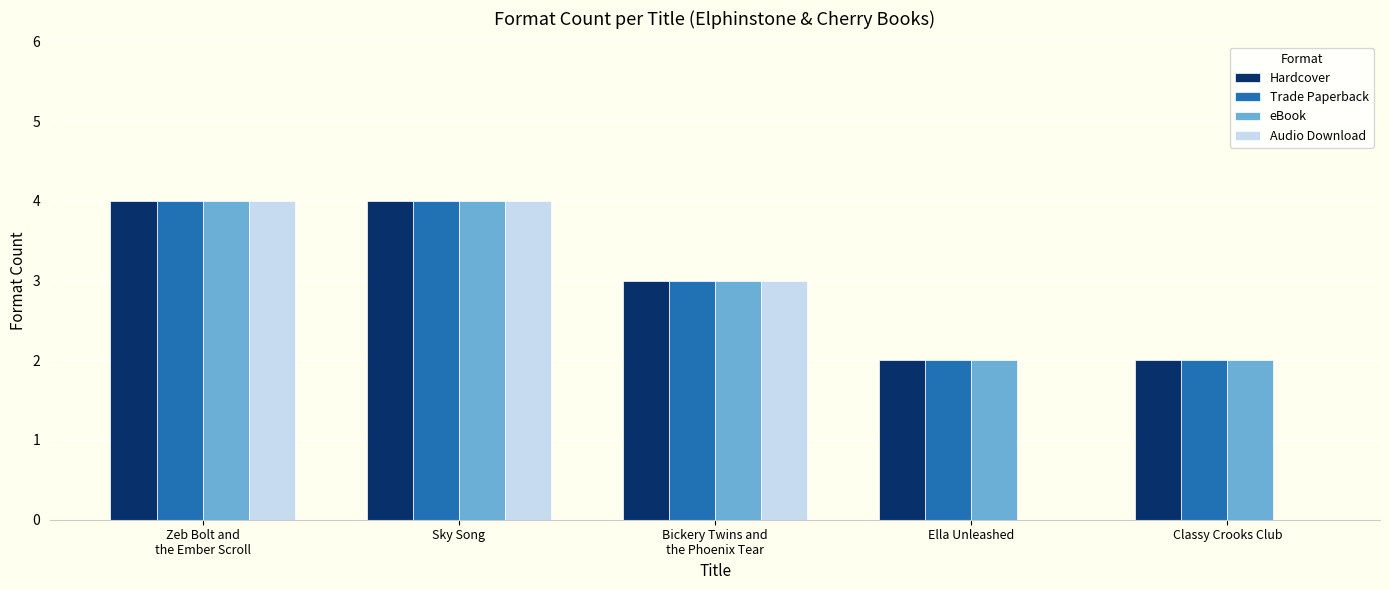

What is the total value across all series at Ella Unleashed?

6